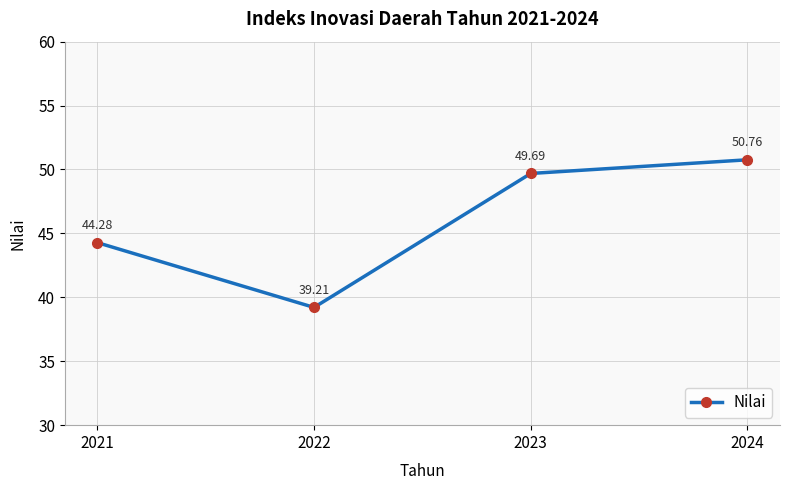

The chart shows a value of 25.1 at 2021. True or false?

False